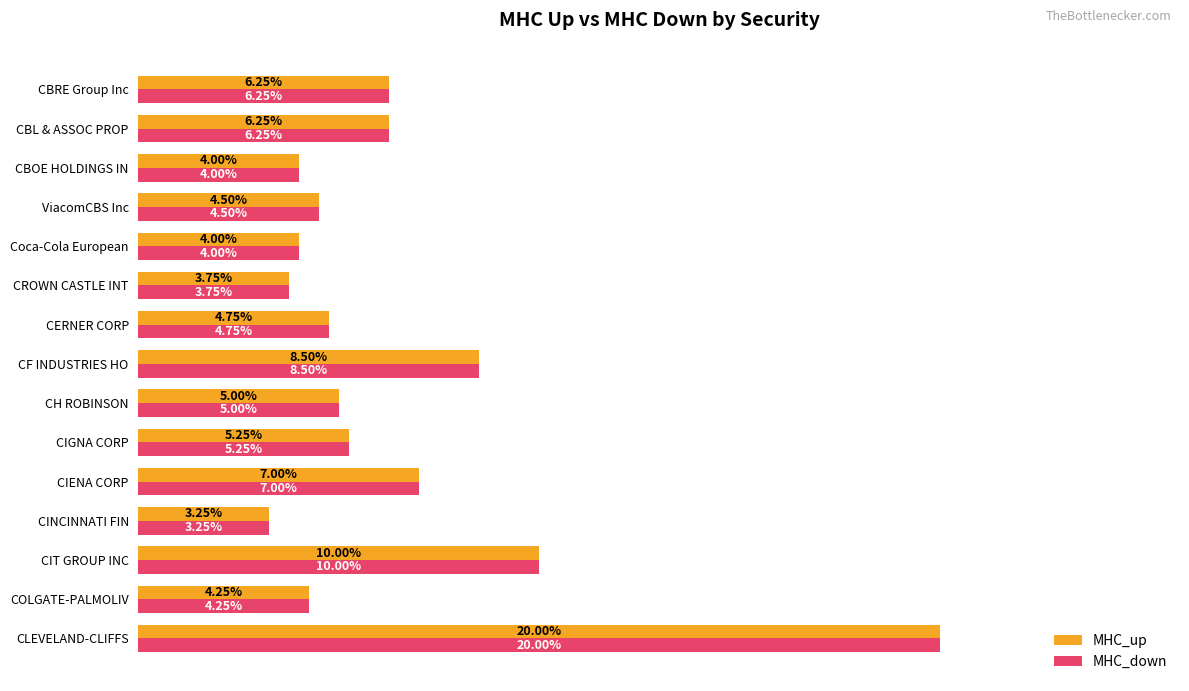

At which label is MHC_down closest to 11?

CIT GROUP INC